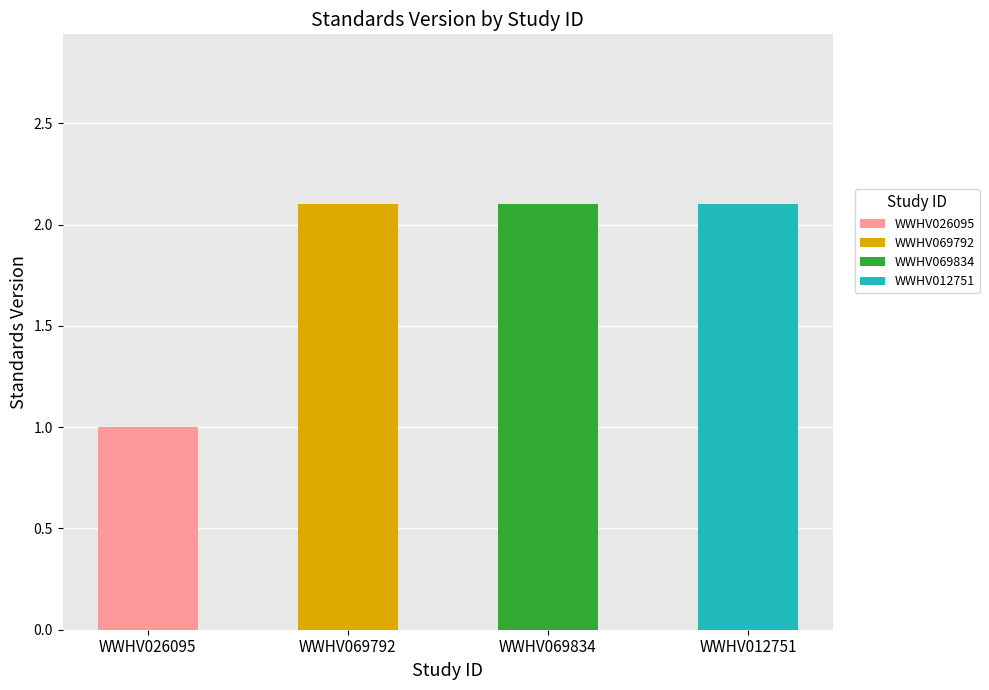

The value at WWHV069792 is 0.5. True or false?

False